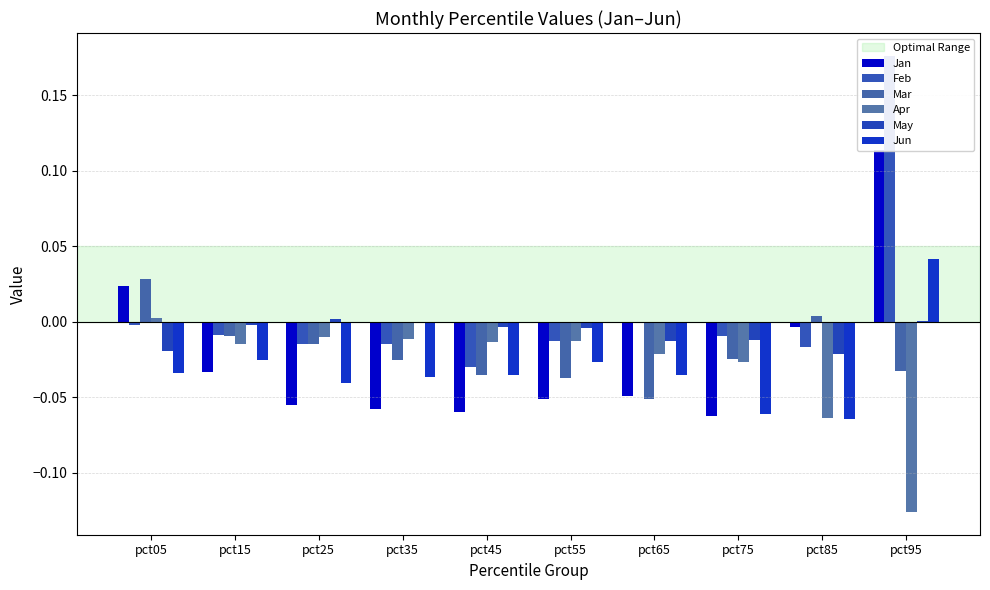

How many bars are there in each group?

6